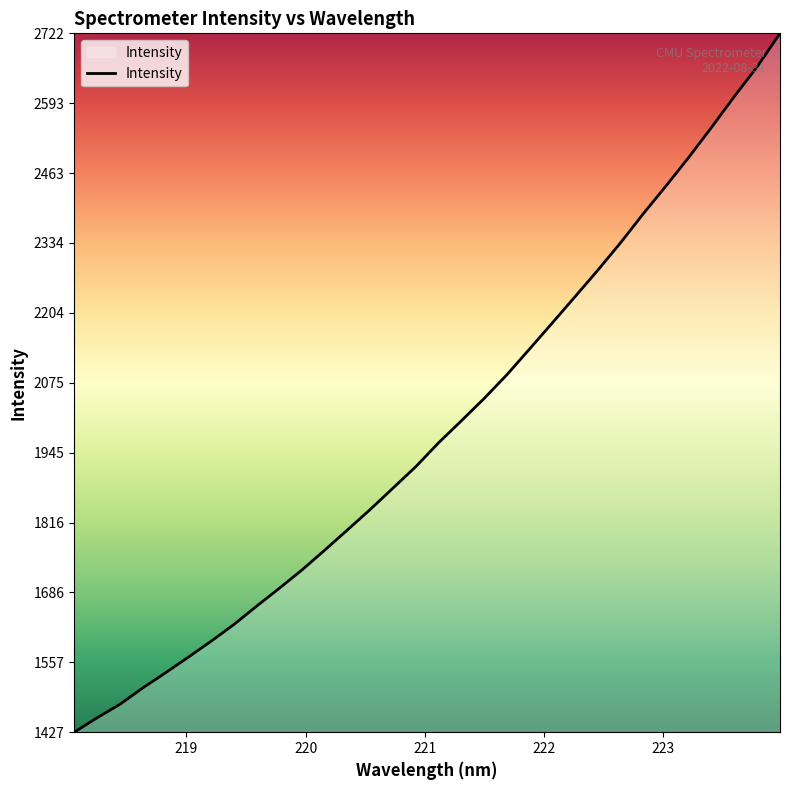

What is the greatest value displayed?

2722.7